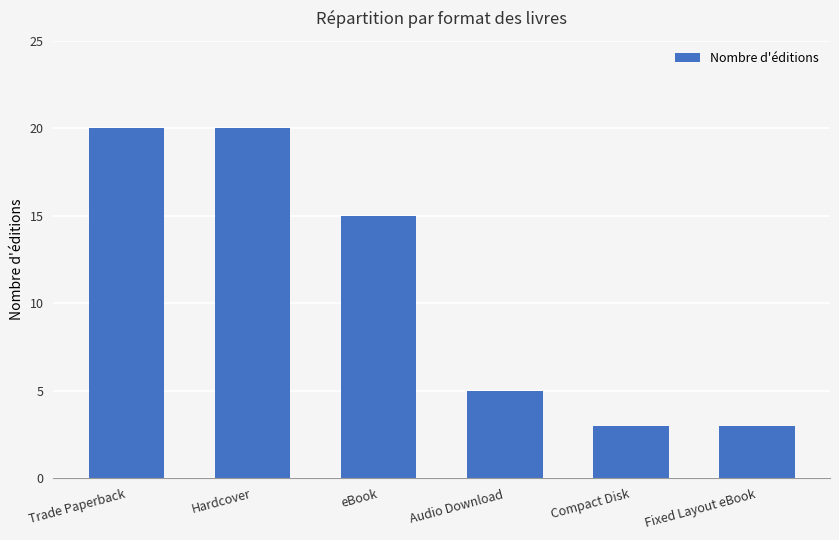

What is the difference between the maximum and minimum values?

17